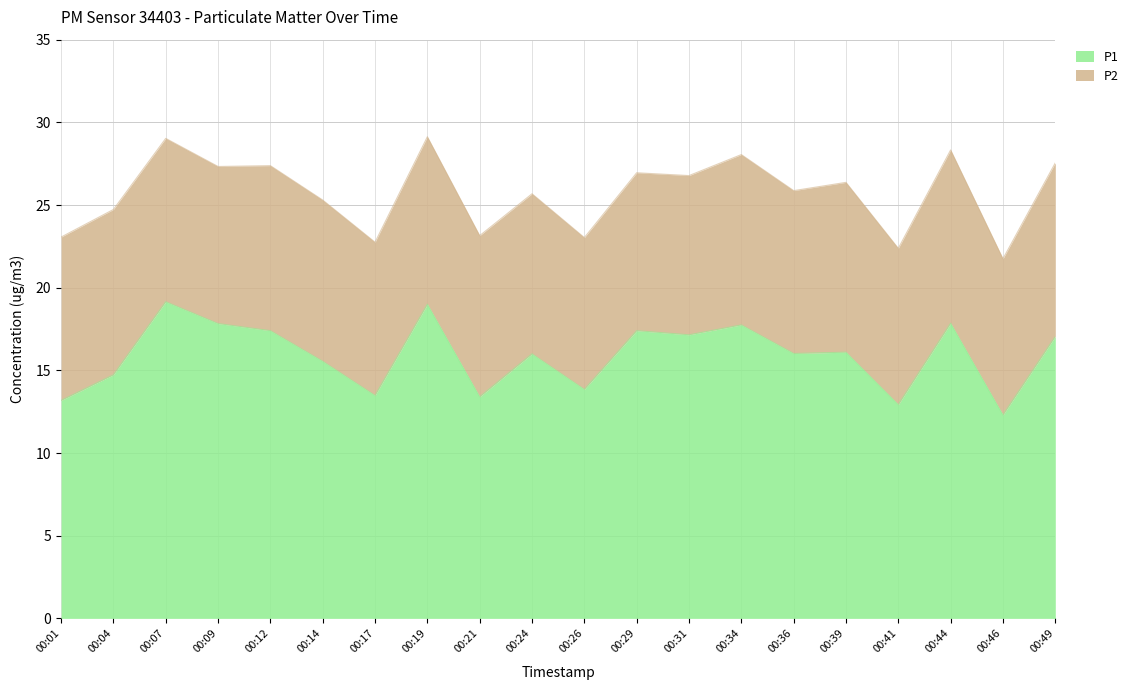

Which has a higher value, 00:17 or 00:14?

00:14